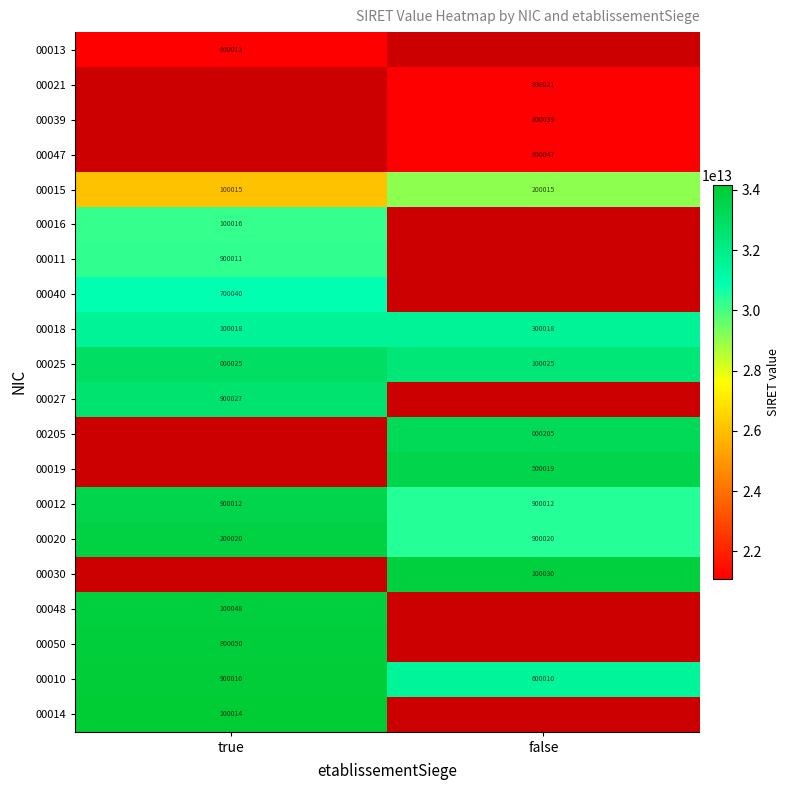

The 00013 series shows 302090 at true. True or false?

False